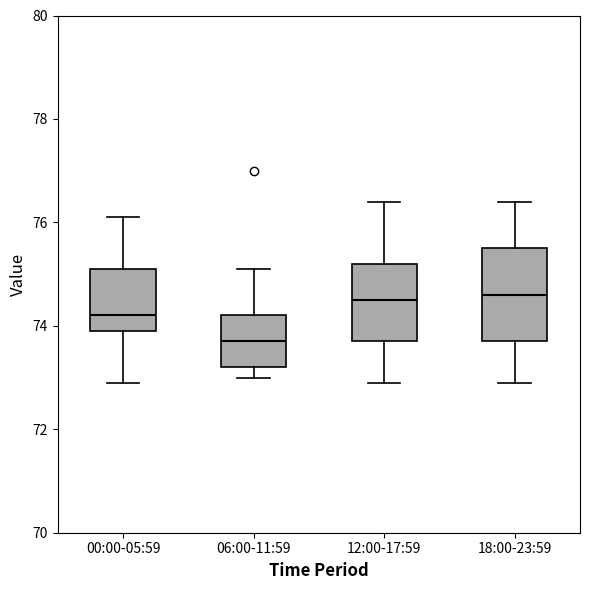

Which box has the lowest median line?

06:00-11:59